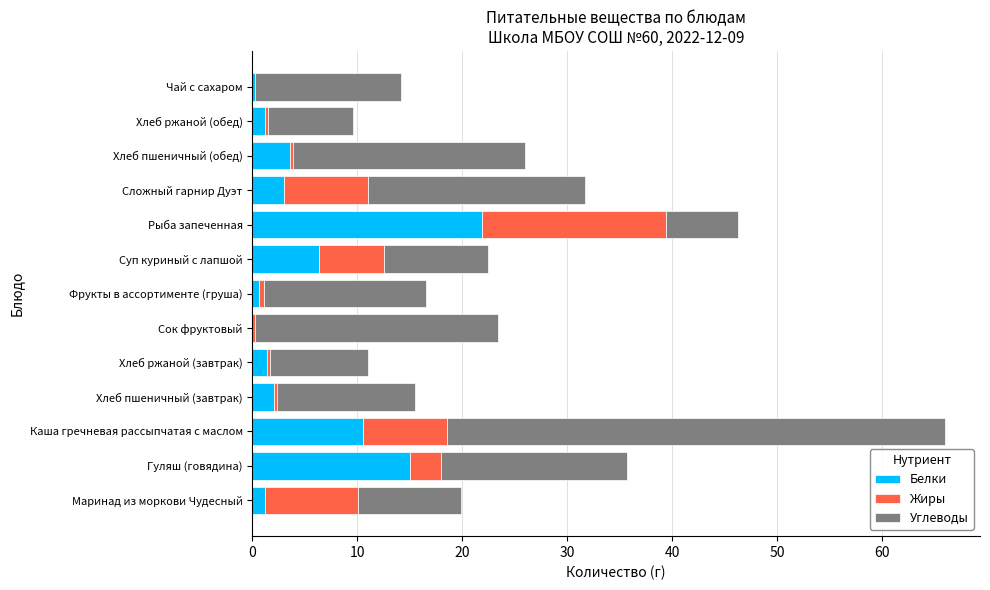

What is the sum of all Белки values?

67.0